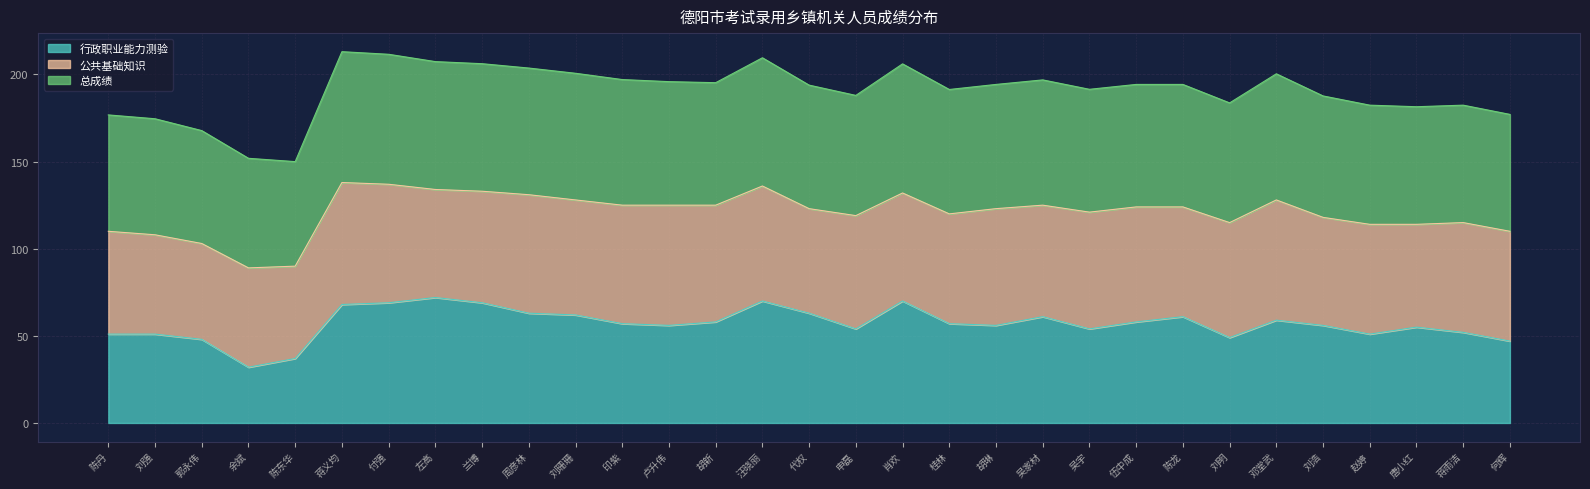

What is the maximum value for 总成绩?

213.1